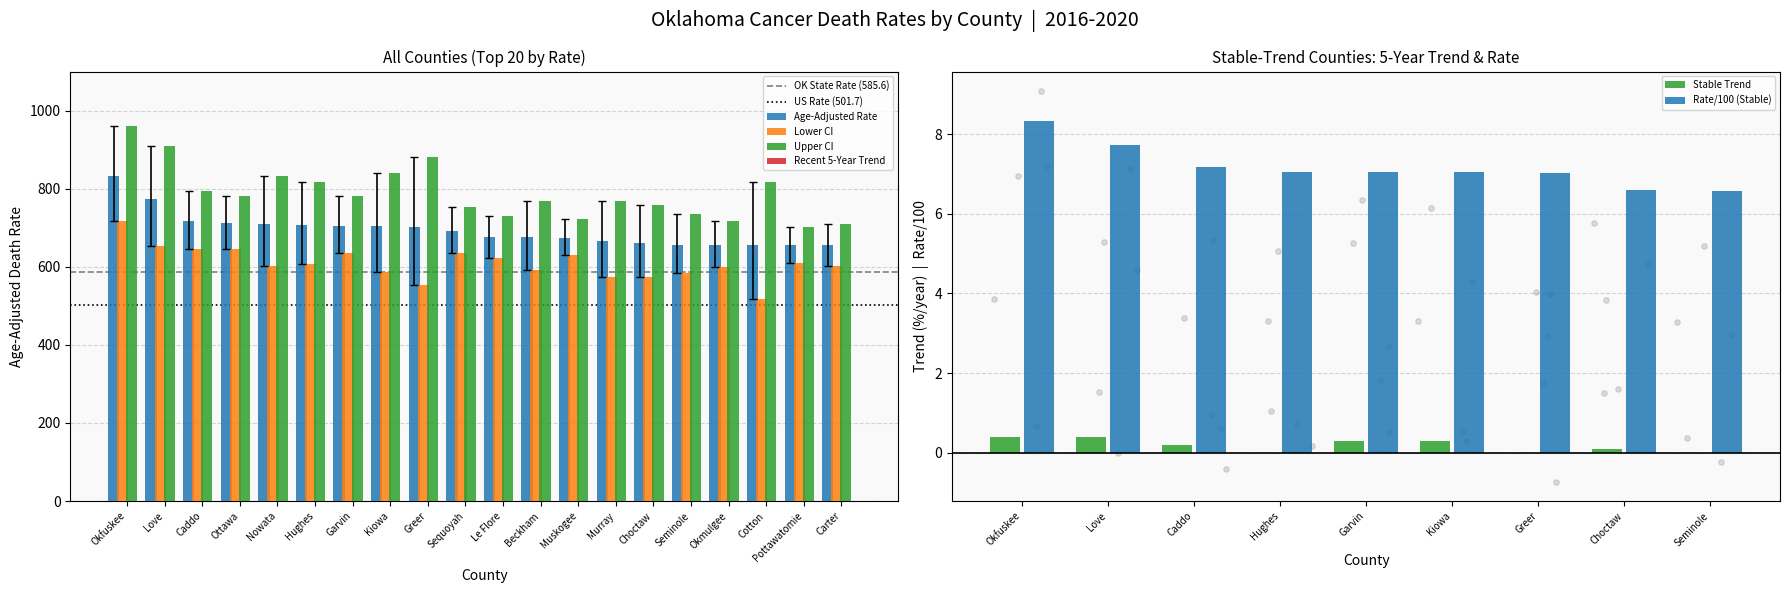

Which series reaches the maximum Y coordinate?

Upper CI